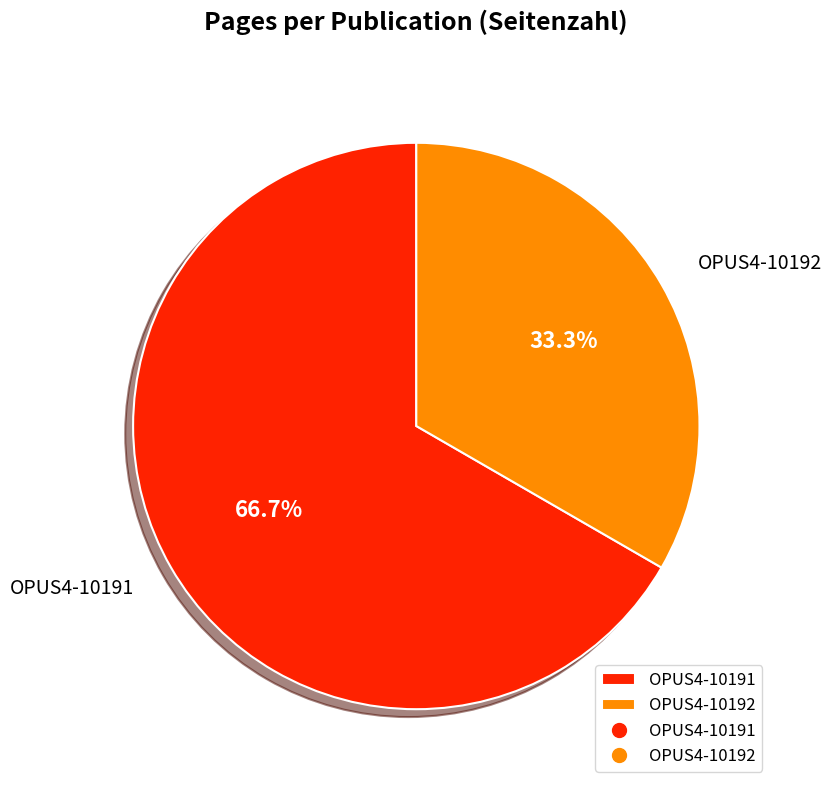

What percentage is the OPUS4-10191 slice, to the nearest percent?

67%